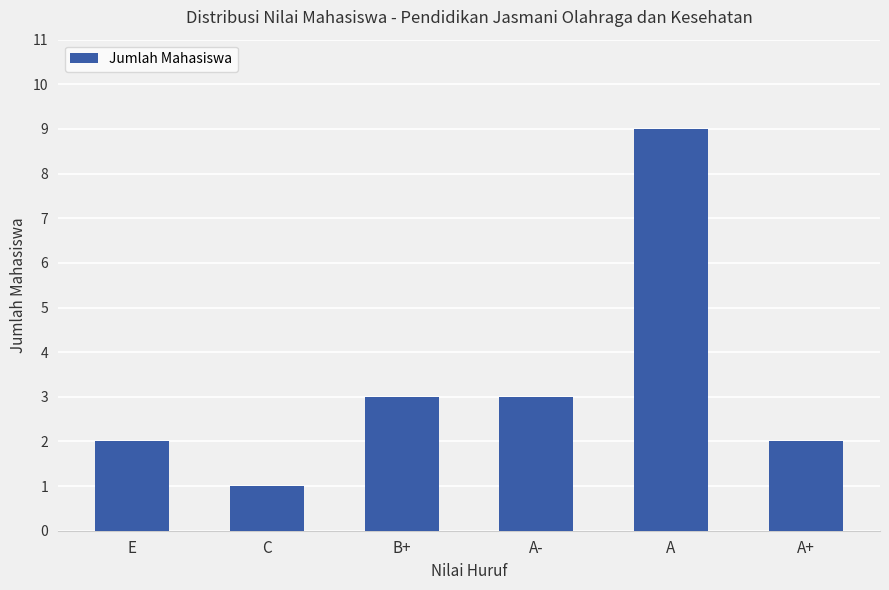

Read the value at C.

1